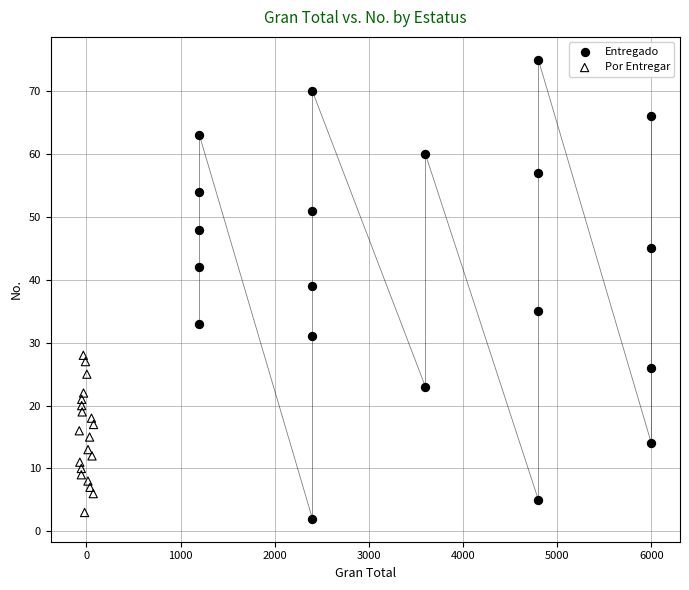

Which series contains the highest Y value?

Entregado